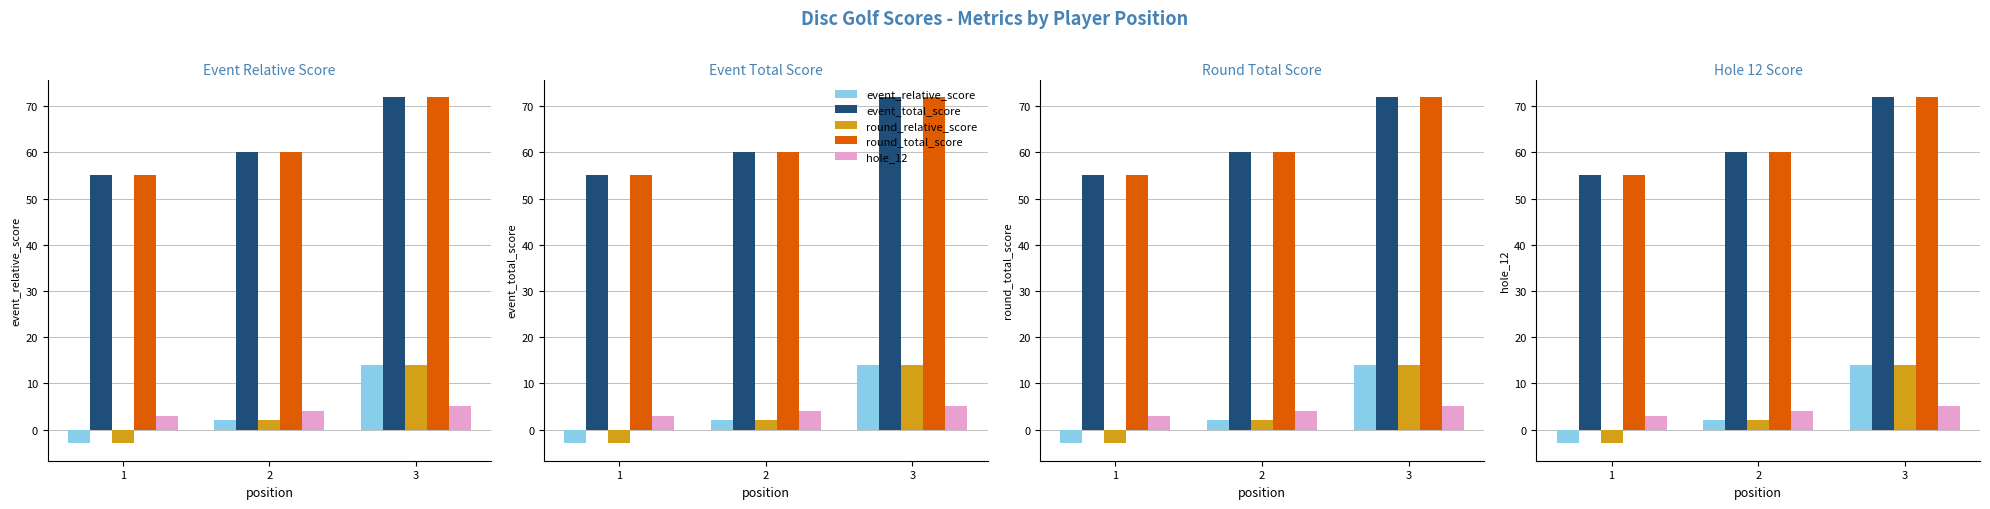

How many data points in round_relative_score are above 2?

1